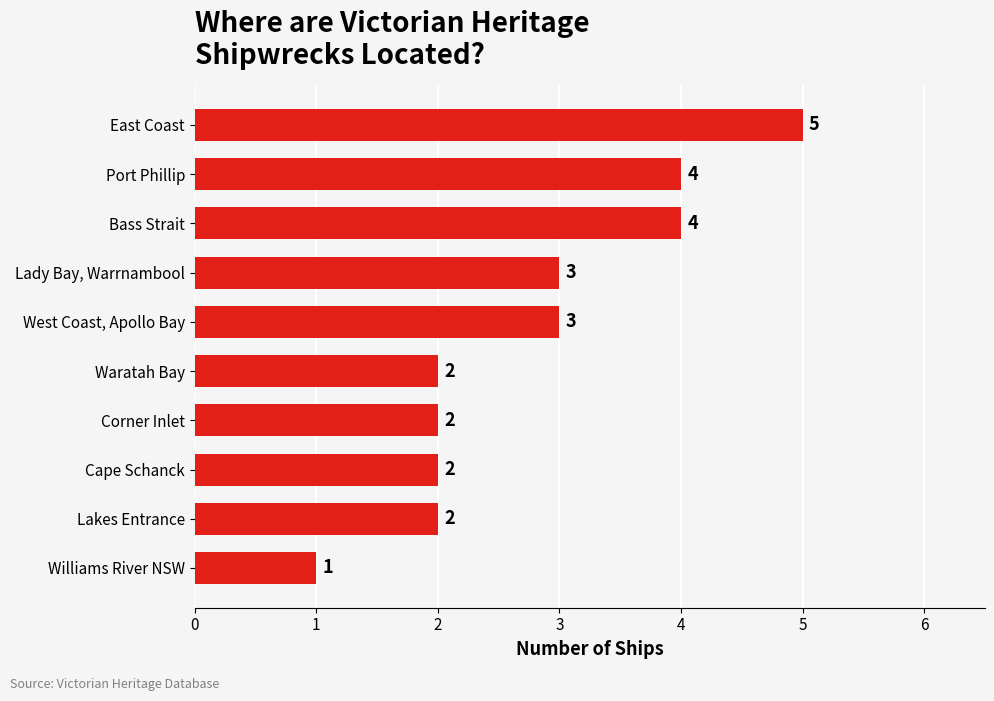

Reading top to bottom, extract all data points from this chart.

East Coast=5	Port Phillip=4	Bass Strait=4	Lady Bay, Warrnambool=3	West Coast, Apollo Bay=3	Waratah Bay=2	Corner Inlet=2	Cape Schanck=2	Lakes Entrance=2	Williams River NSW=1